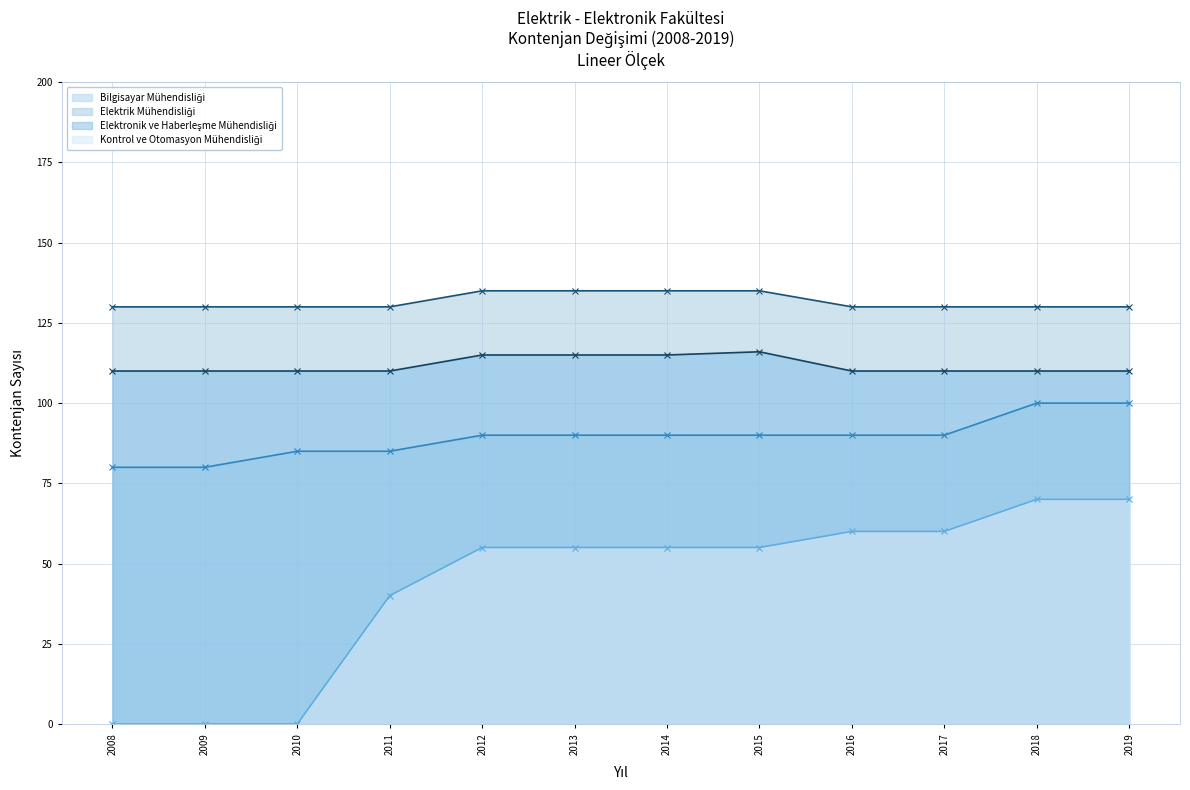

At how many categories does at least one series exceed 102?

12